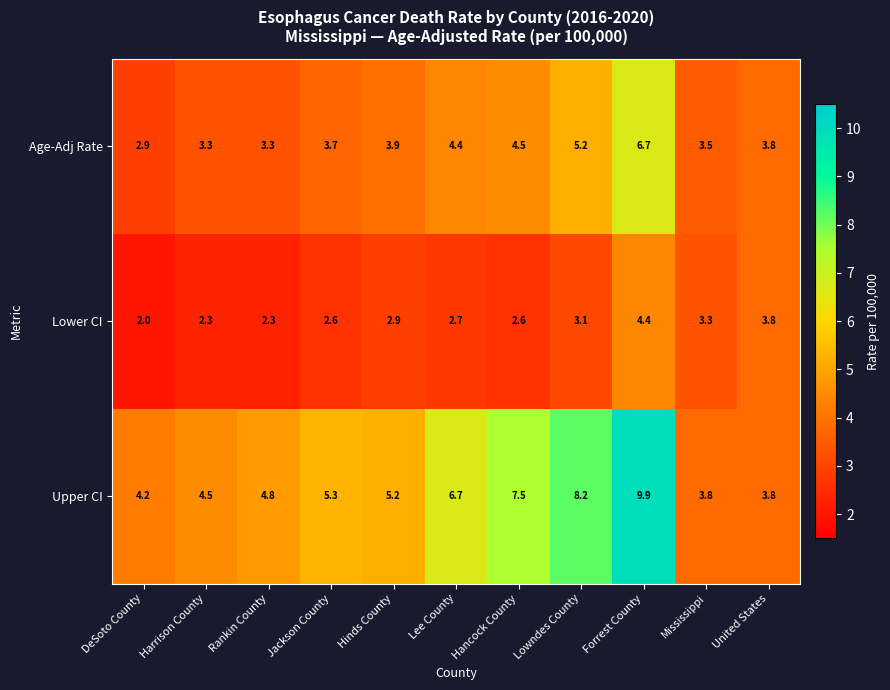

What is the maximum value shown in the chart?

9.9